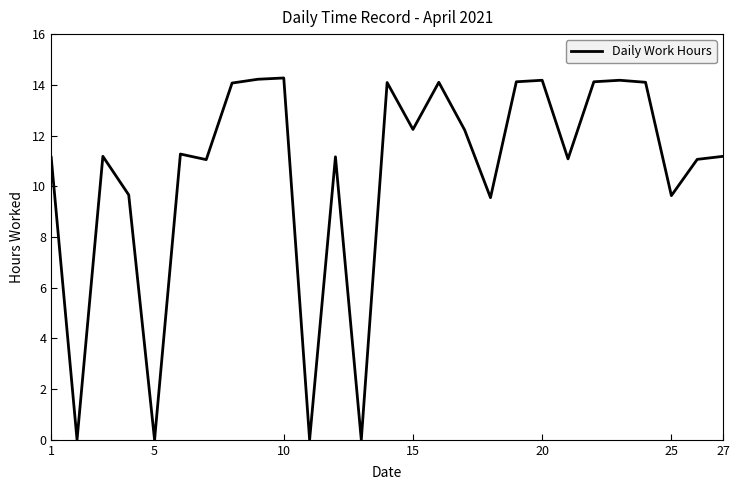

What is the difference between the maximum and minimum values?

14.3